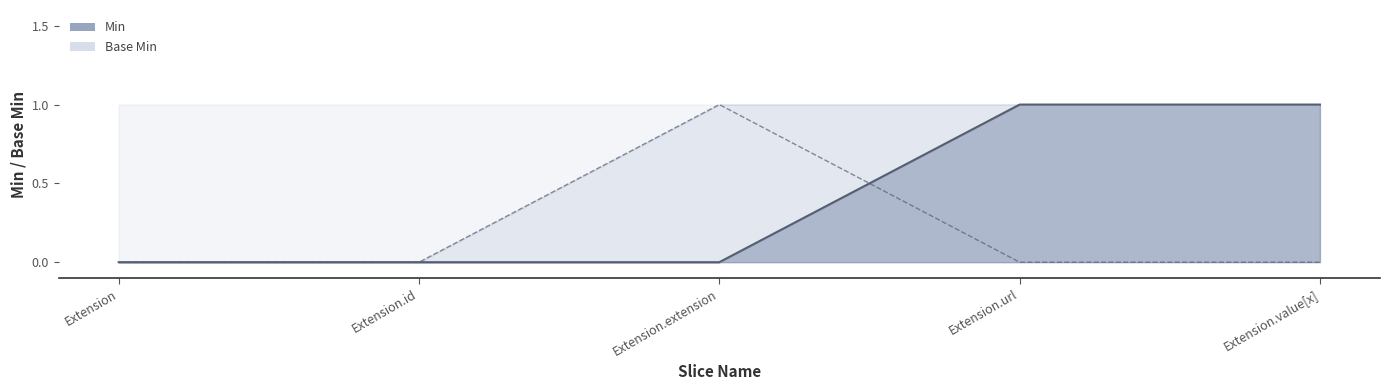

What is the total value across all series at Extension.value[x]?

1